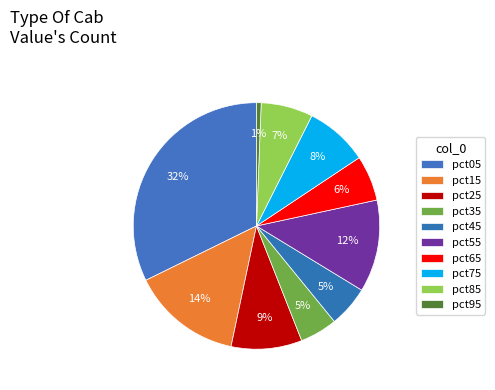

Which category has the biggest portion of the pie?

pct05